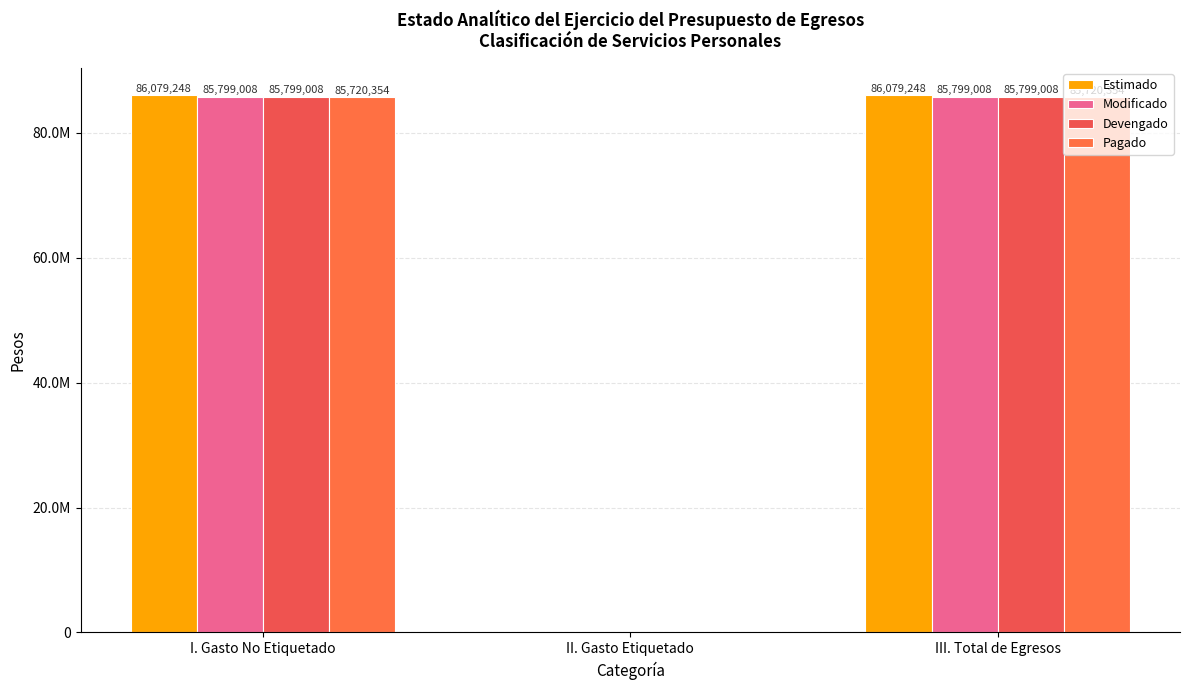

Are the bars horizontal?

No